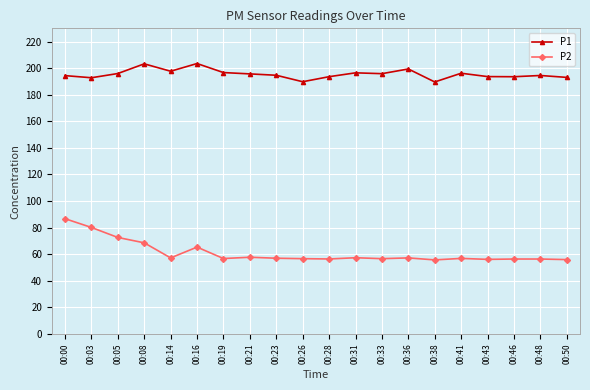

At how many categories does at least one series exceed 138?

20